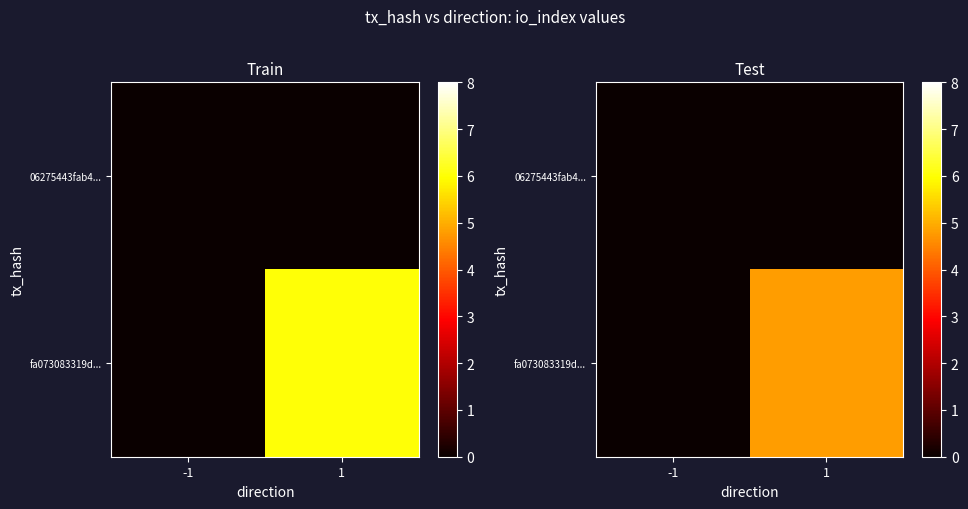

Which series has the widest spread of values?

fa073083319d...